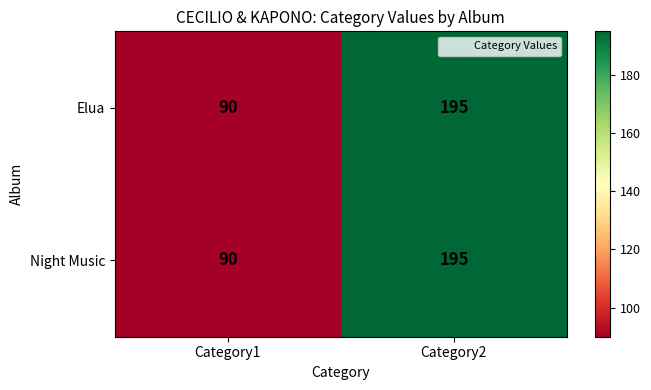

Rank the categories by Elua value from lowest to highest.

Category1, Category2